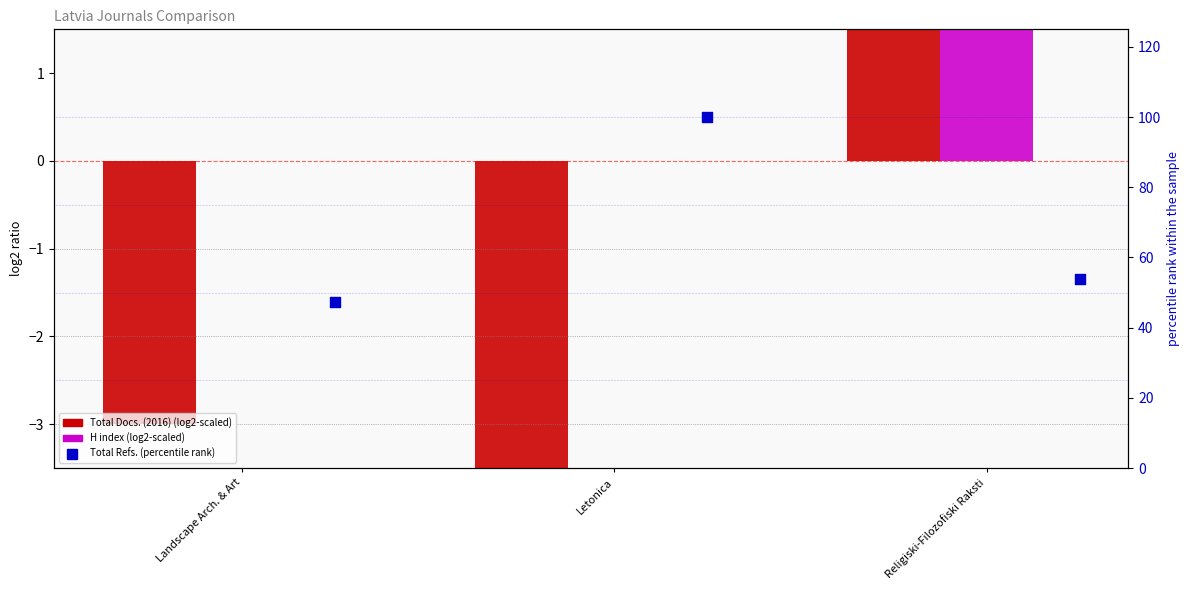

At how many categories does at least one series exceed 60?

1